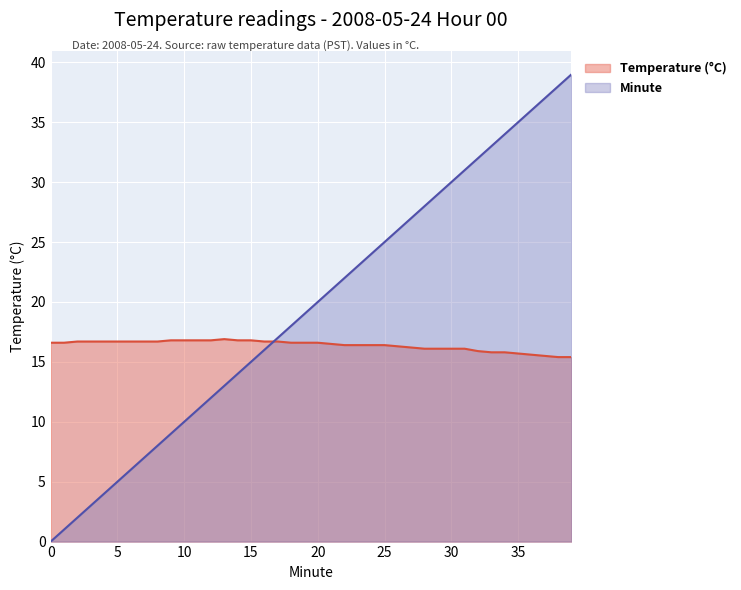

What is the total value across all series at 6?

22.7